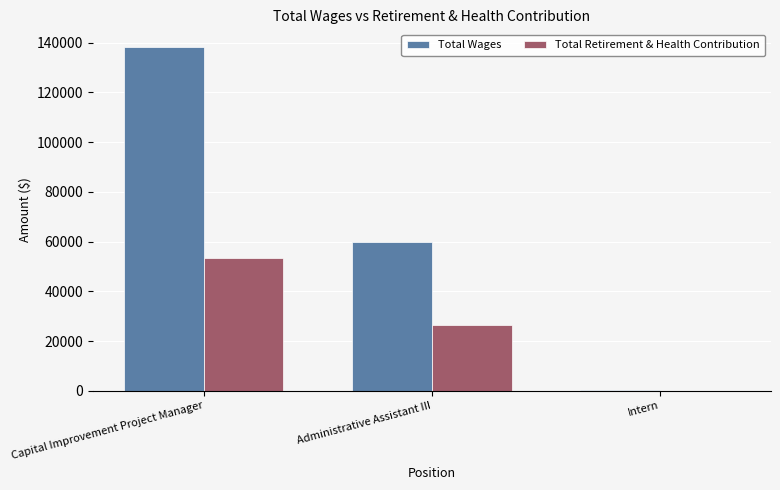

Is it true that Total Wages equals 34183 at Administrative Assistant III?

False